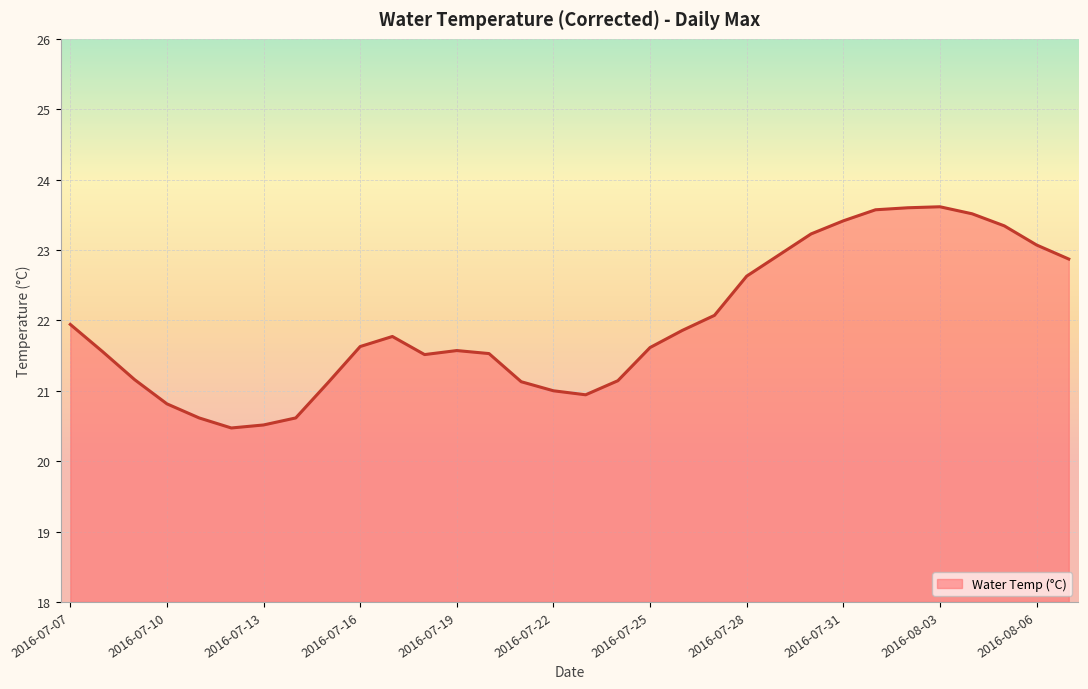

What is the greatest value displayed?

23.6